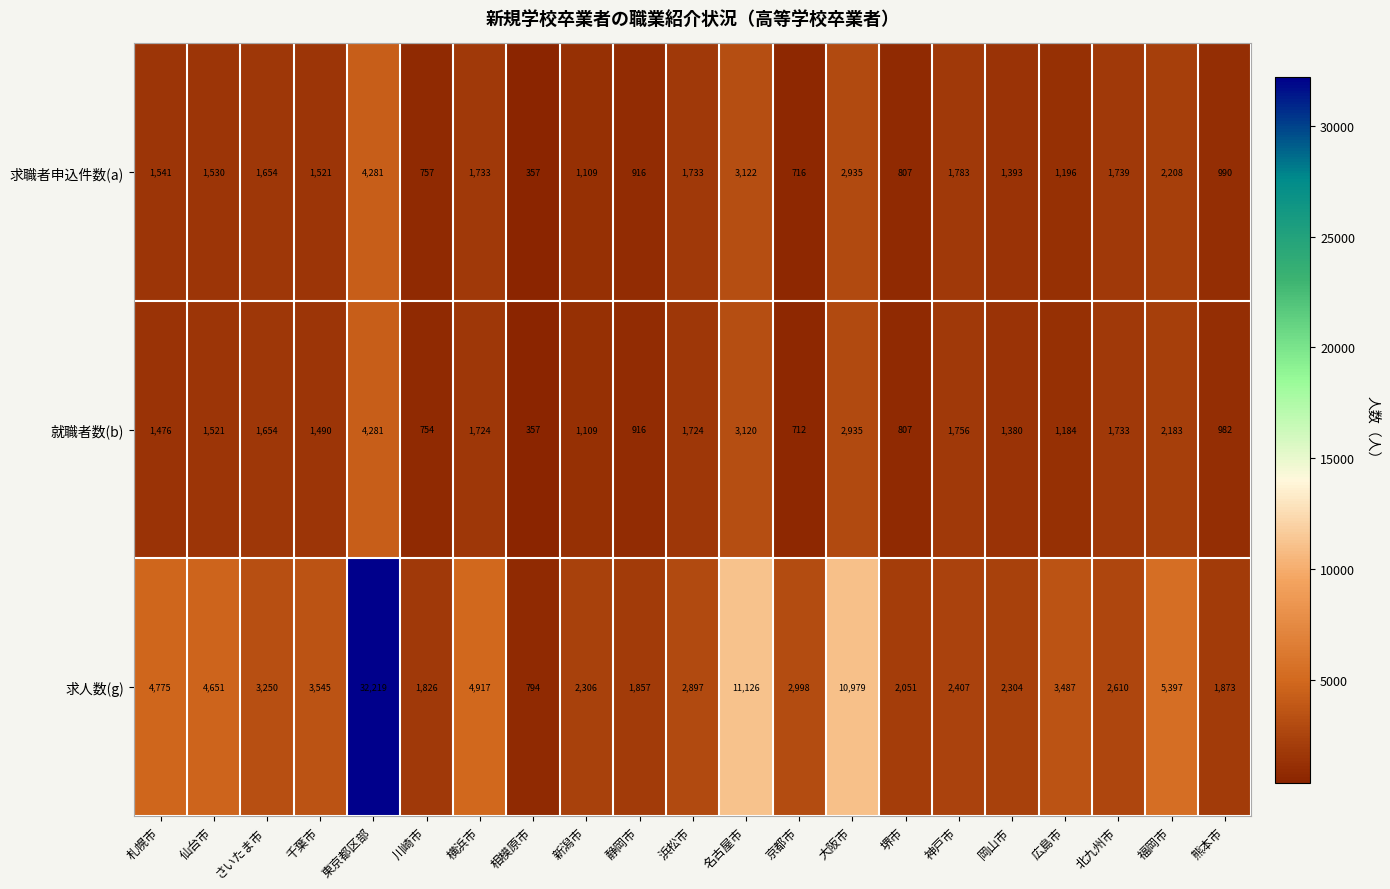

Which series has the largest total across all categories?

求人数(g)